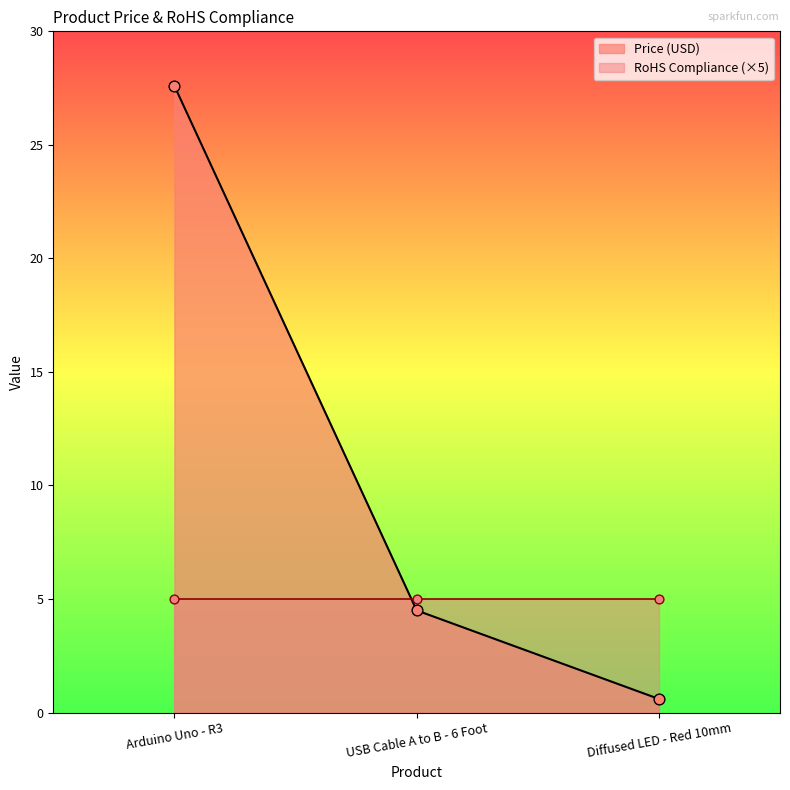

What is the change in value from USB Cable A to B - 6 Foot to Diffused LED - Red 10mm?

-3.9